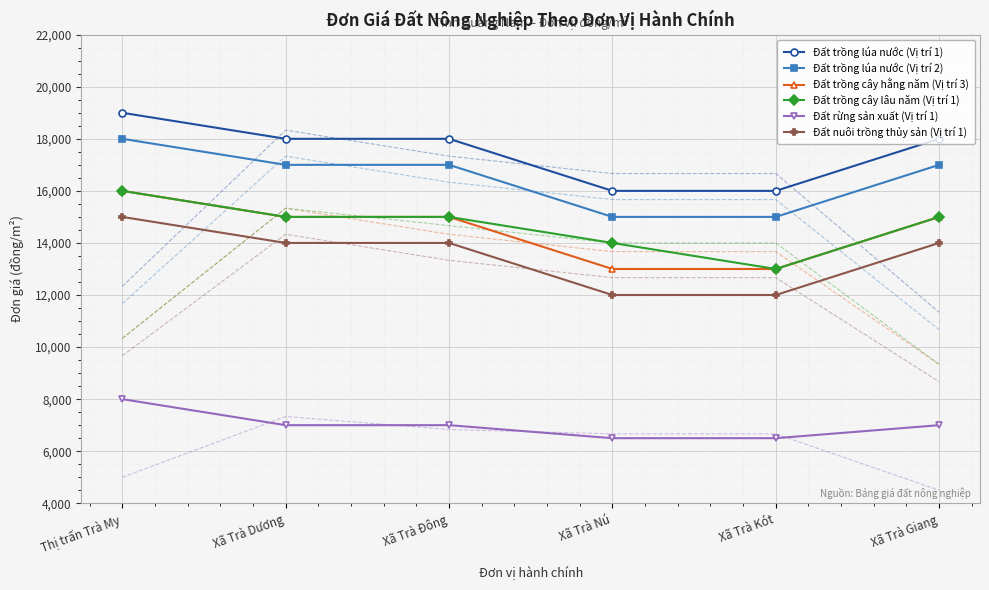

What is the minimum value for Đất nuôi trồng thủy sản (Vị trí 1)?

12000